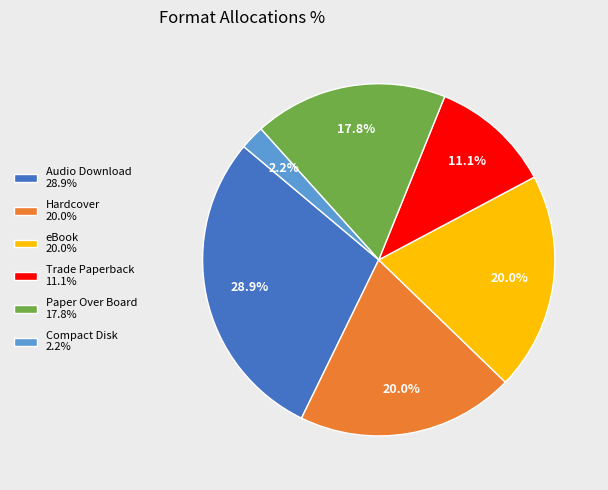

Approximately how many times larger is the value at Hardcover 20.0% compared to eBook 20.0%?

1.0